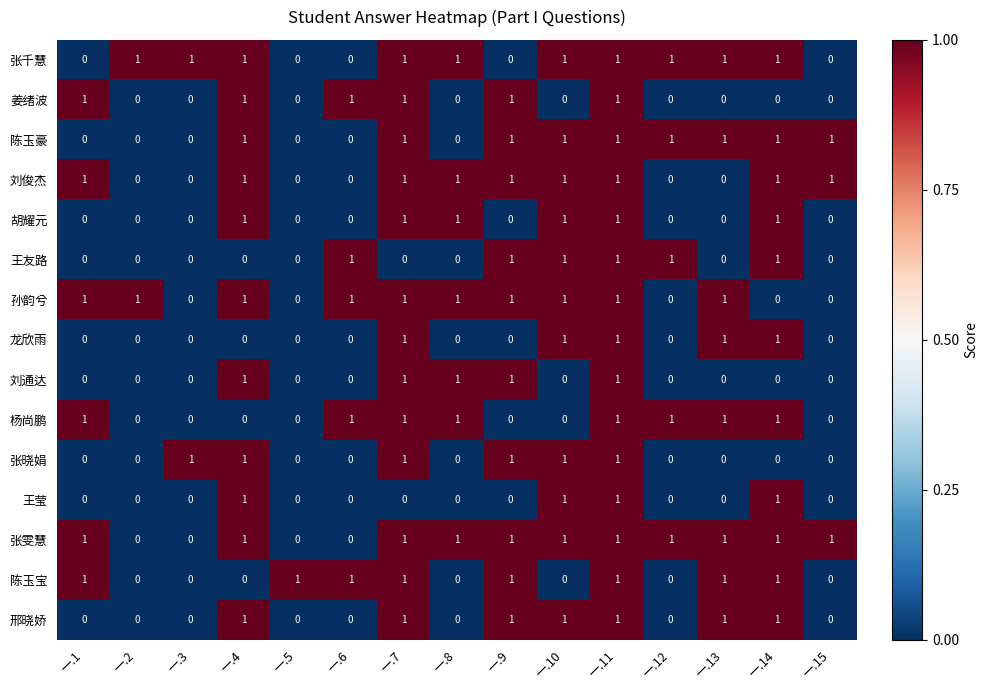

The value of 王友路 at 一.11 is 1. True or false?

True